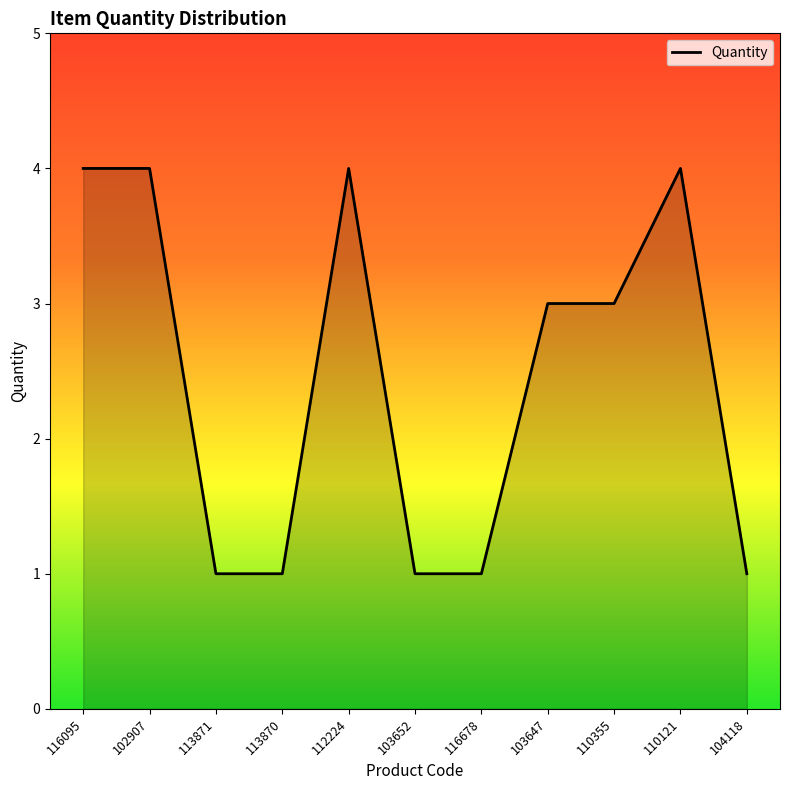

The value at 112224 is 4. True or false?

True